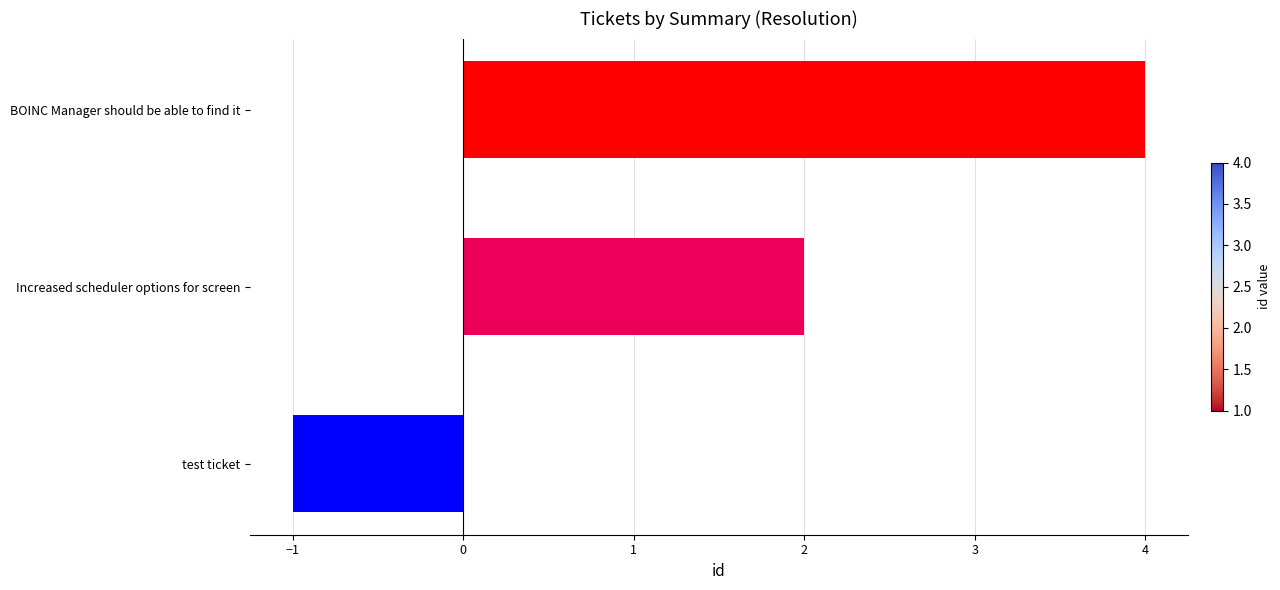

Which category has the lowest value across all series?

test ticket